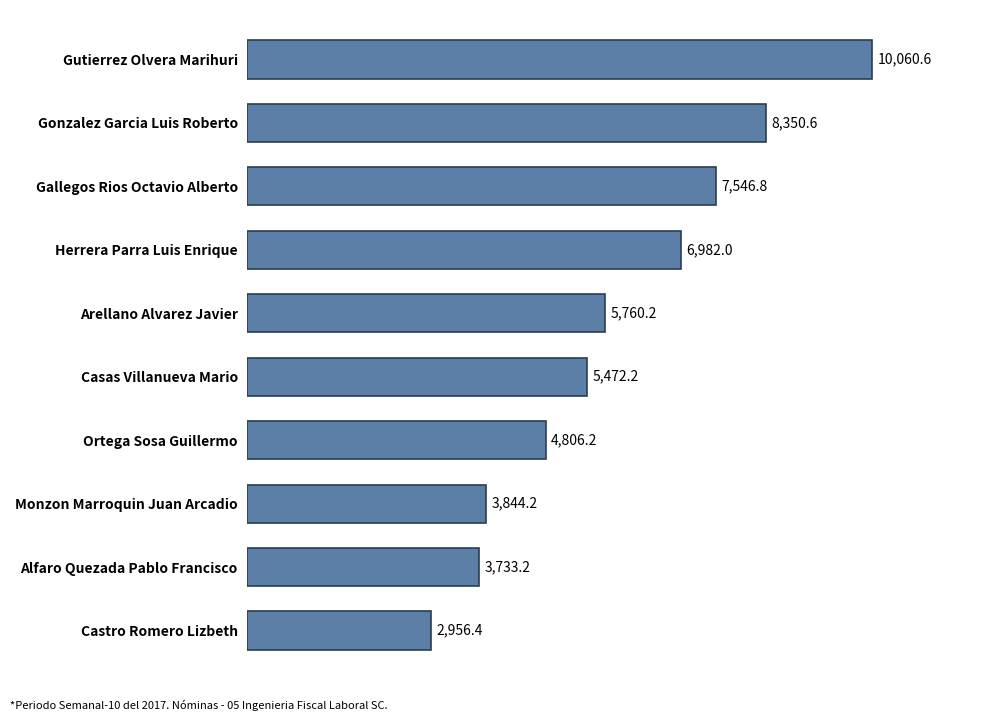

What is the ratio of the value at Monzon Marroquin Juan Arcadio to the value at Gutierrez Olvera Marihuri?

0.4